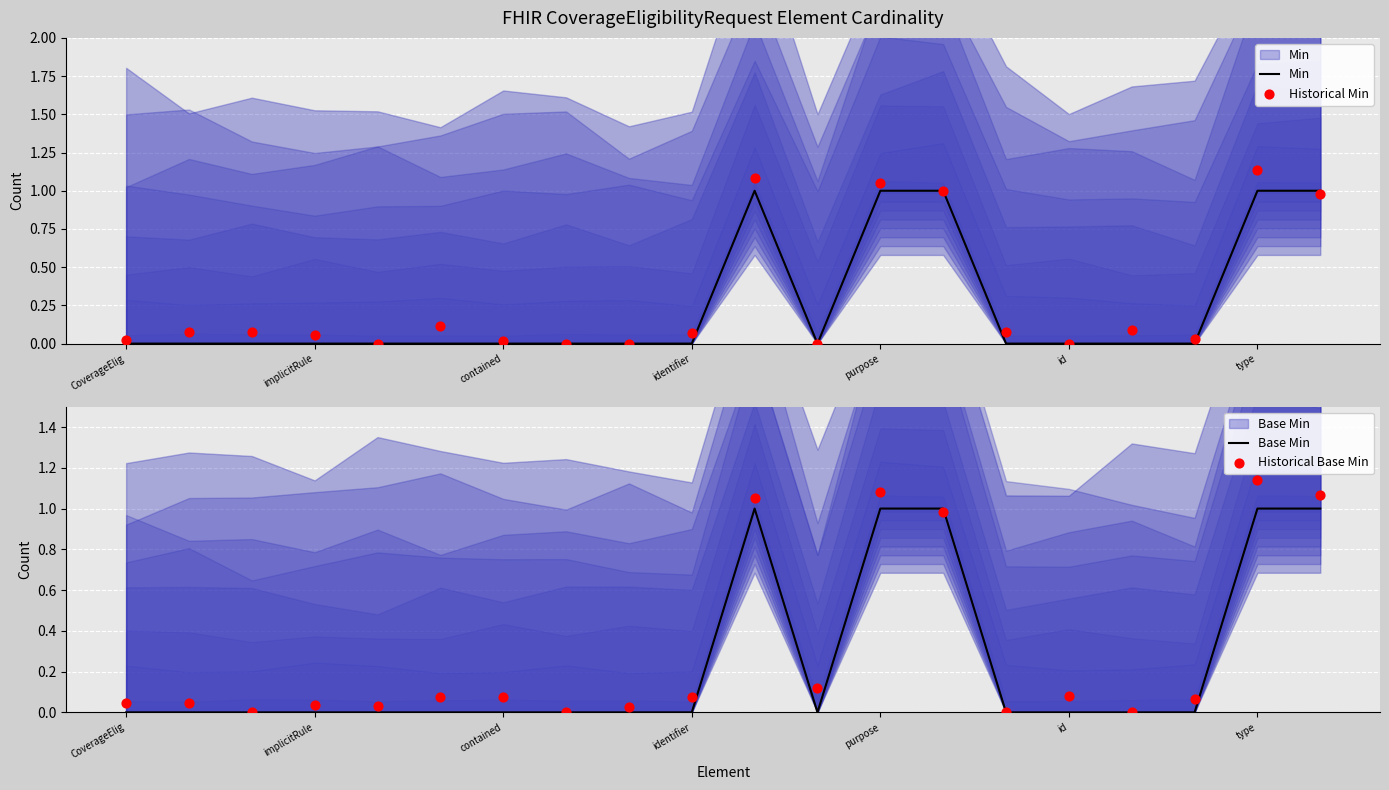

Which series reaches the maximum Y coordinate?

Historical Base Min